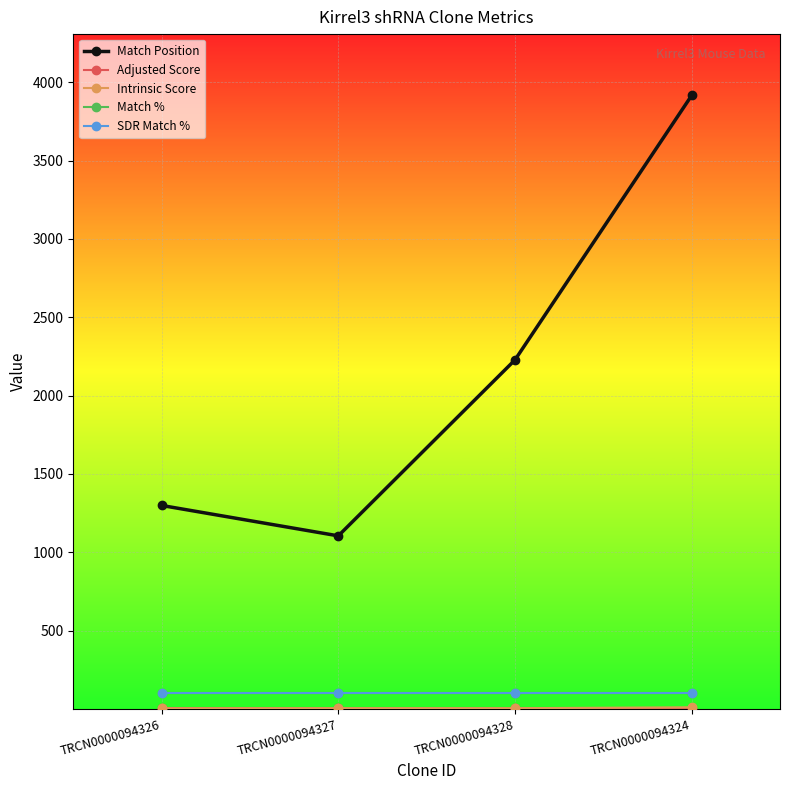

What is the total value across all series at TRCN0000094326?

1508.7